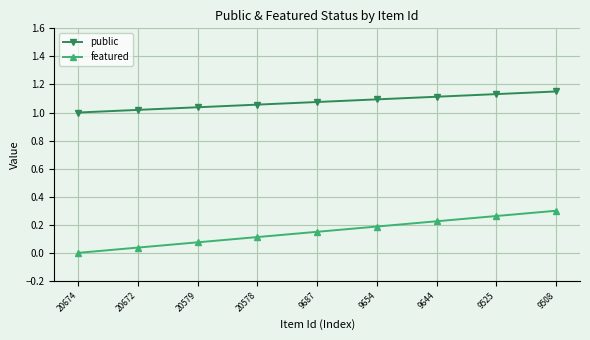

True or false: public and featured cross at least once.

False